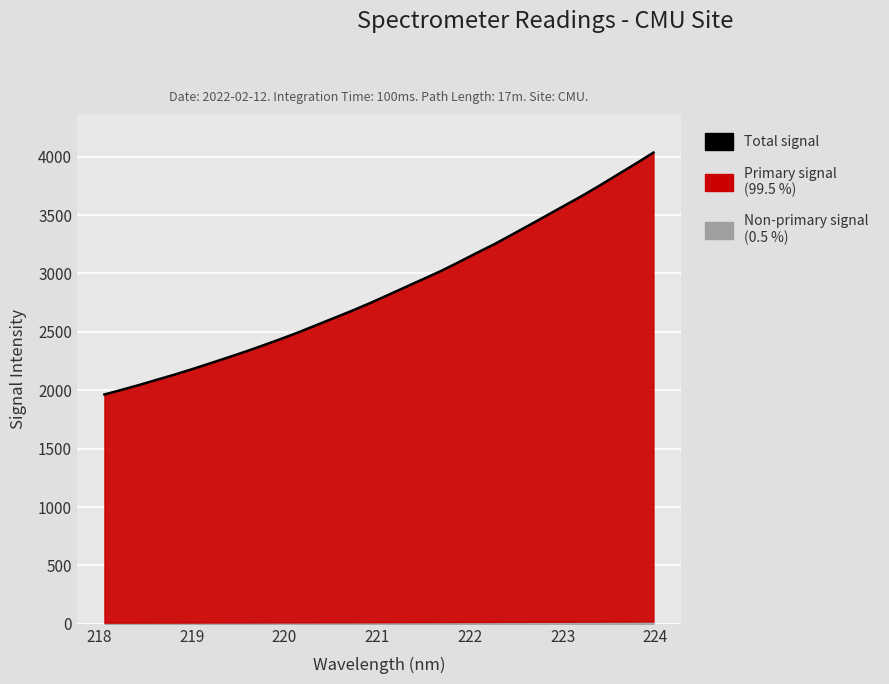

The chart shows a value of 1892.3 at 16. True or false?

False